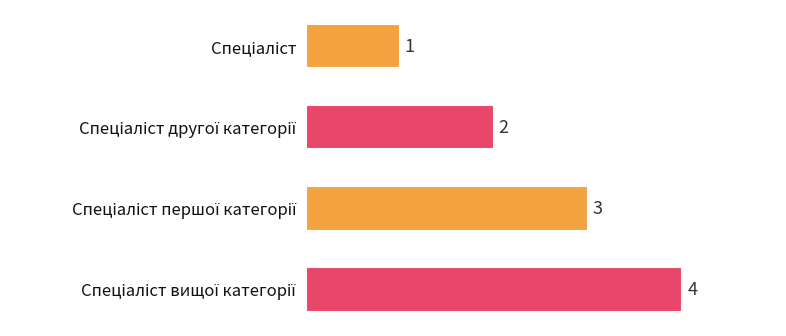

What is the difference between the maximum and minimum values?

3